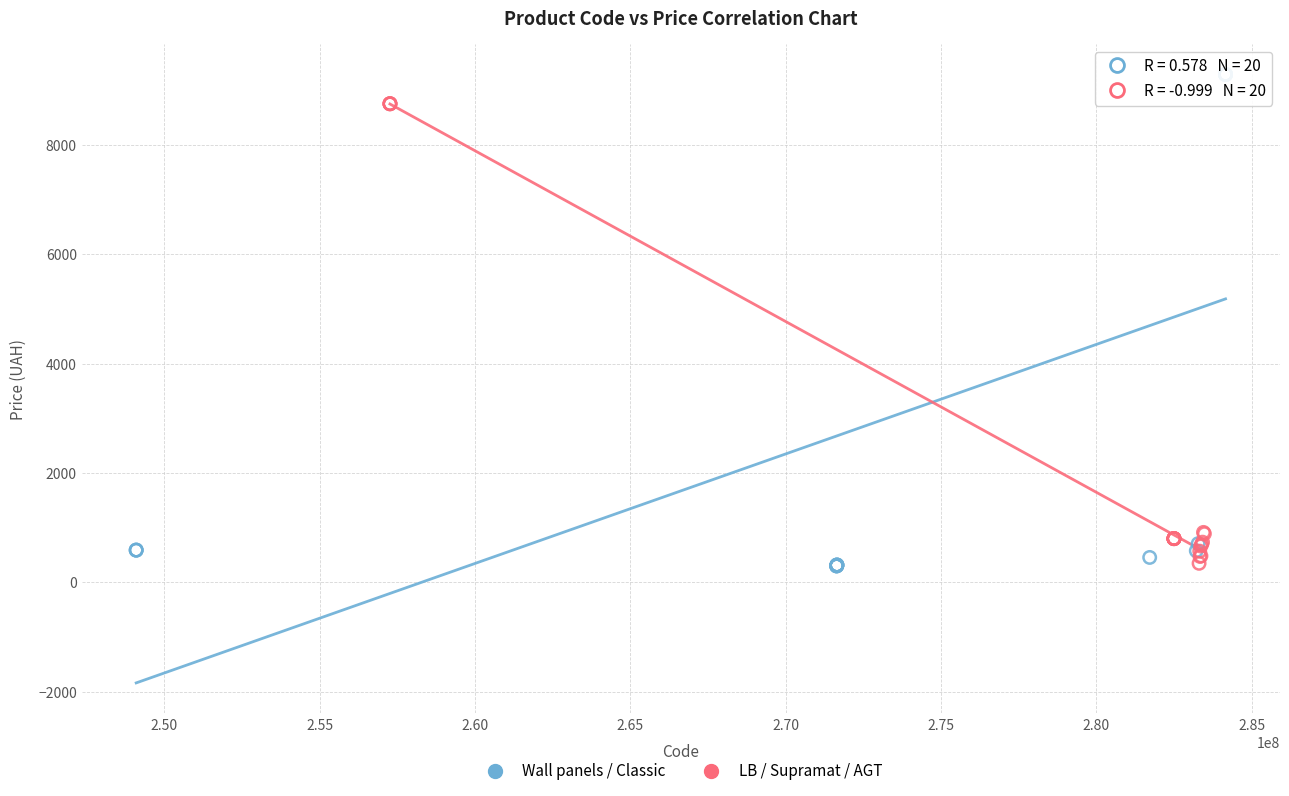

Which series reaches the maximum Y coordinate?

Wall panels / Classic